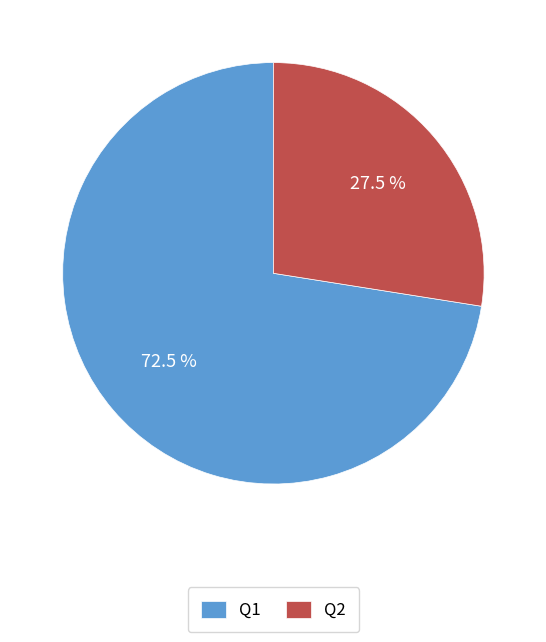

Which has a higher value, Q1 or Q2?

Q1